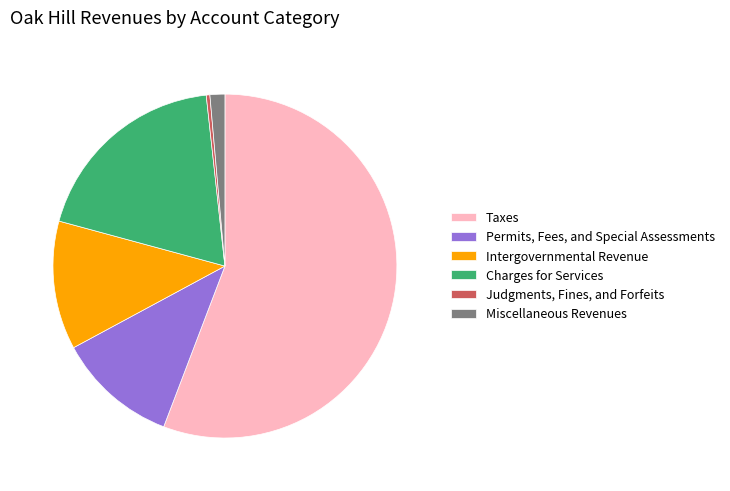

Do Taxes and Miscellaneous Revenues together represent more than half of the pie?

Yes